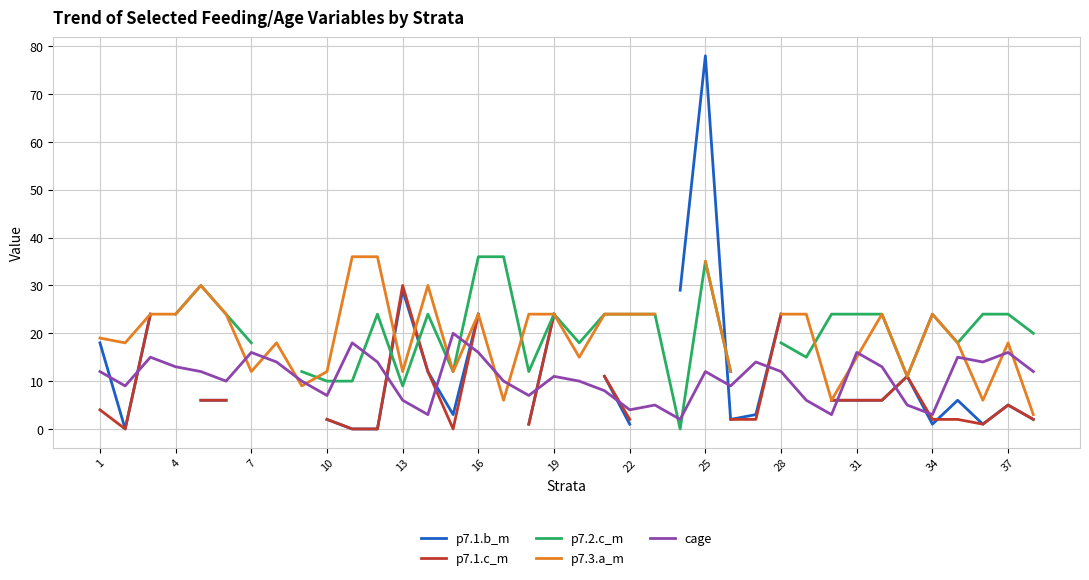

What are all the series names shown in the legend?

p7.1.b_m, p7.1.c_m, p7.2.c_m, p7.3.a_m, cage